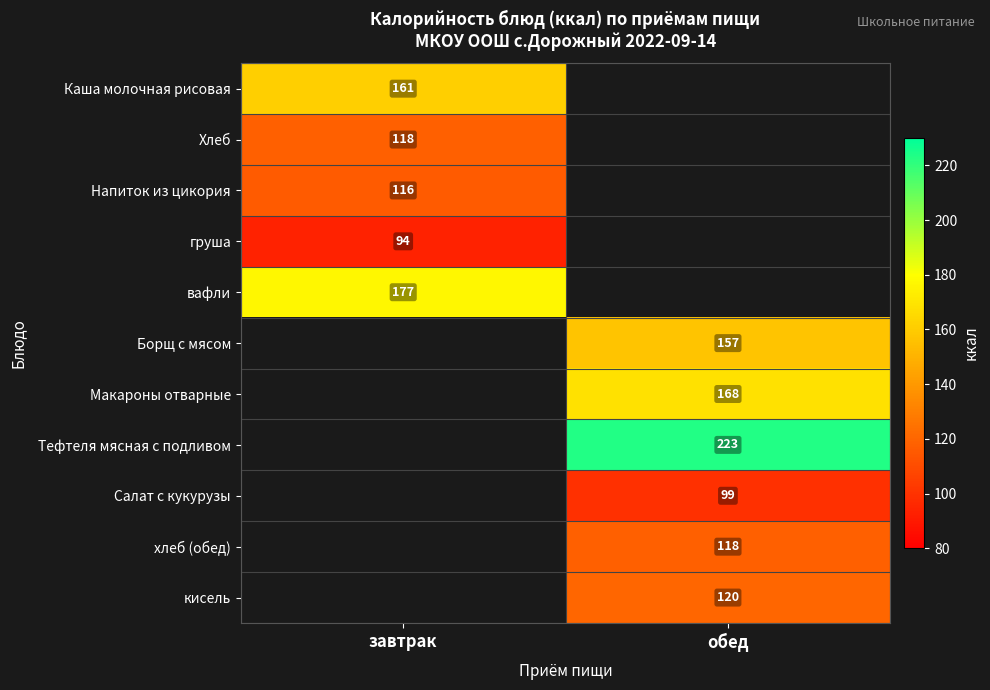

How many series are shown in this chart?

11